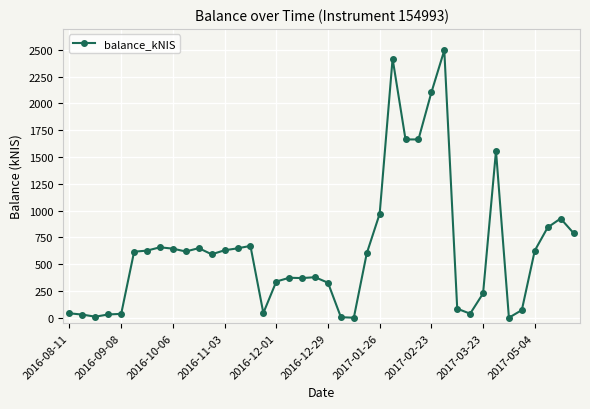

How many data points are above 616?

20